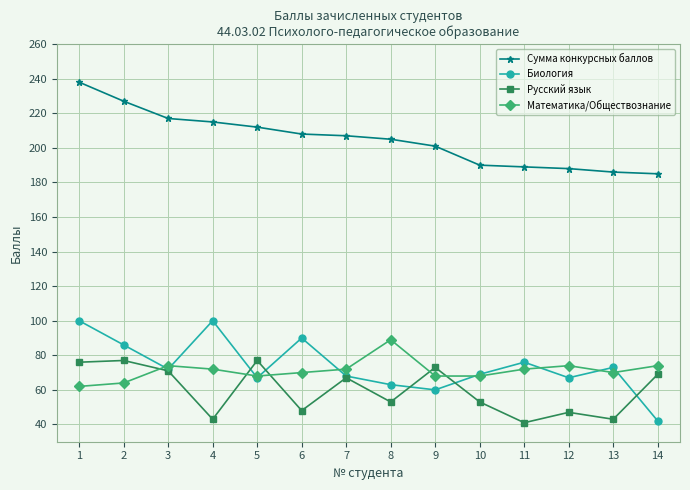

What is the greatest value displayed?

238